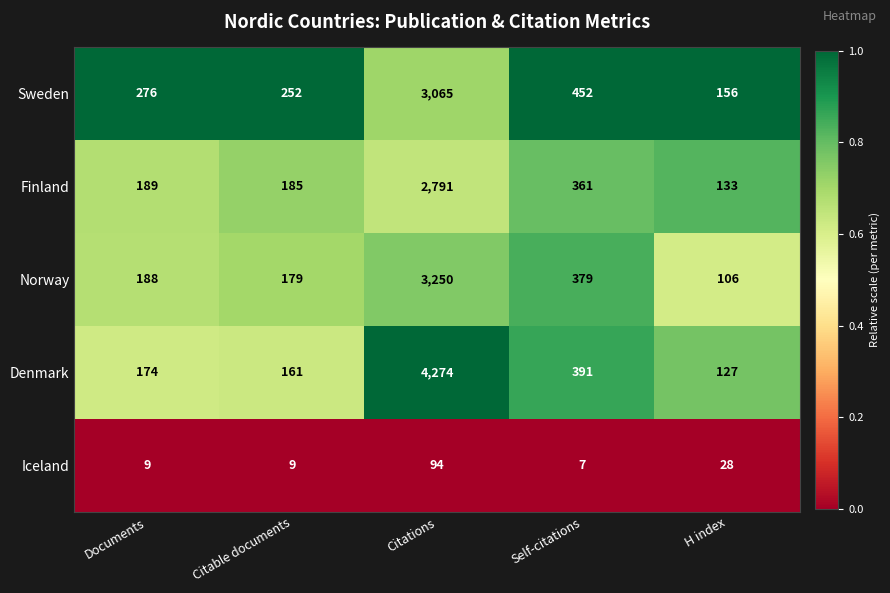

Which series has the largest total across all categories?

Denmark